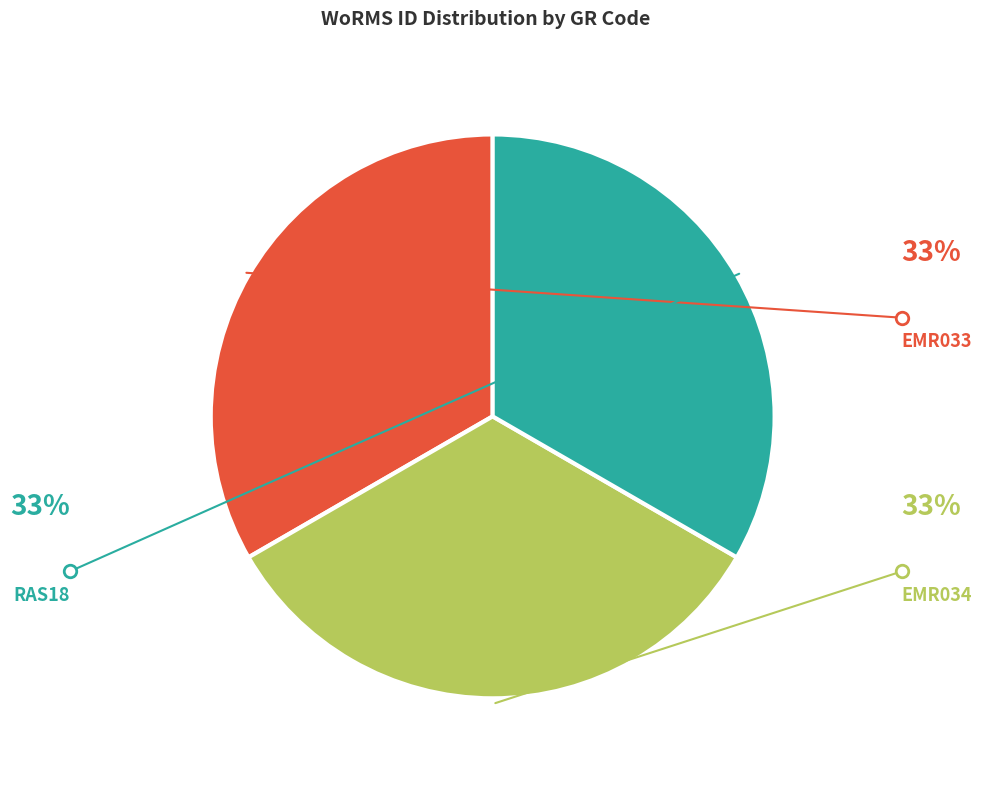

Is there a majority slice in this chart?

No